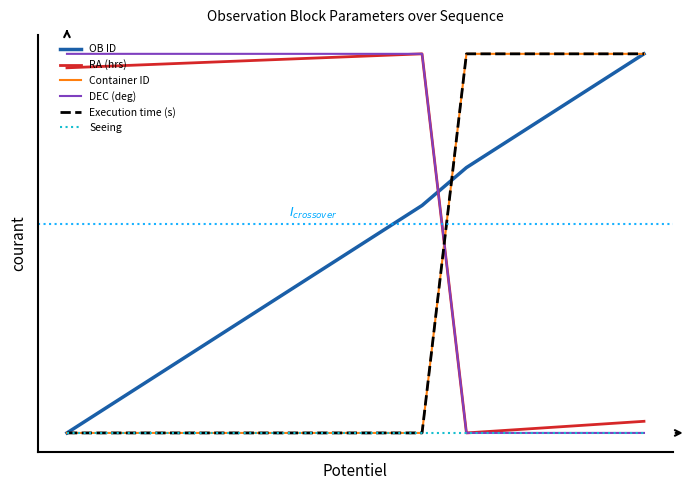

What is the difference between the maximum and minimum values in the Container ID series?

1.0